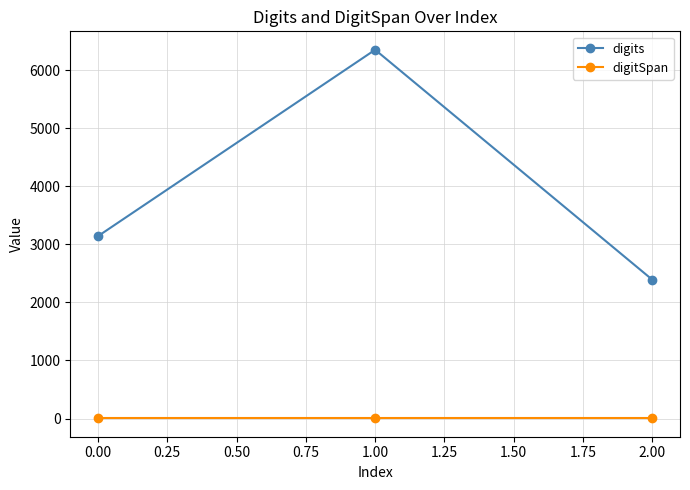

Between 1.00 and 2.00, which series saw the biggest shift?

digits